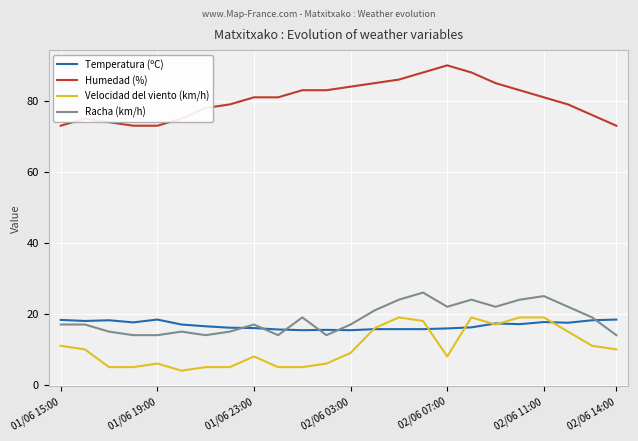

What is the average value of the Temperatura (ºC) series?

16.8